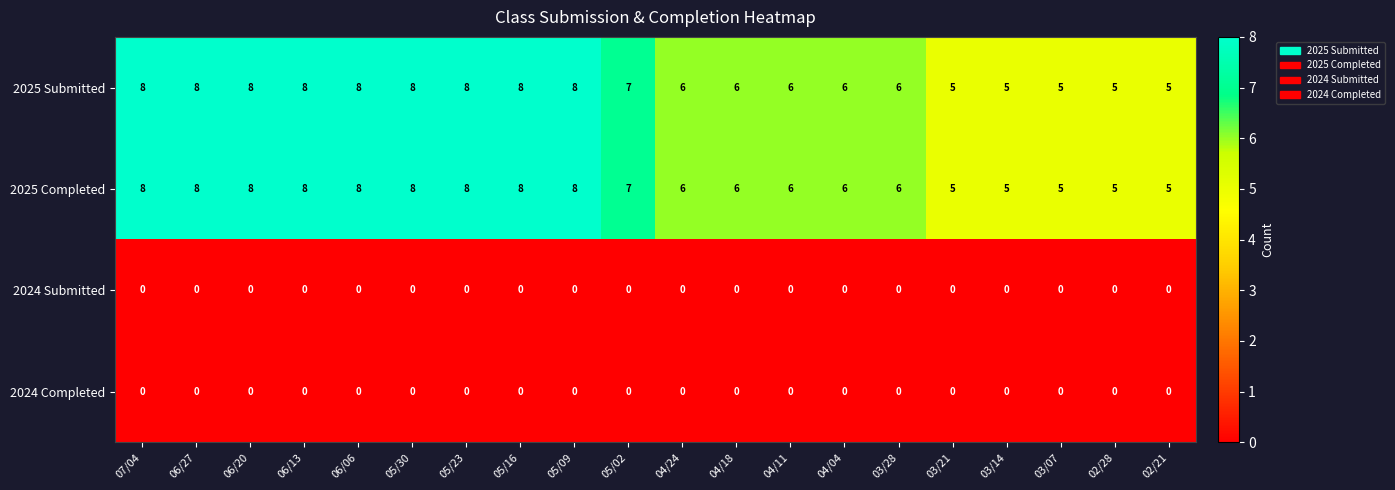

What is the spread (max minus min) of values at 02/28?

5